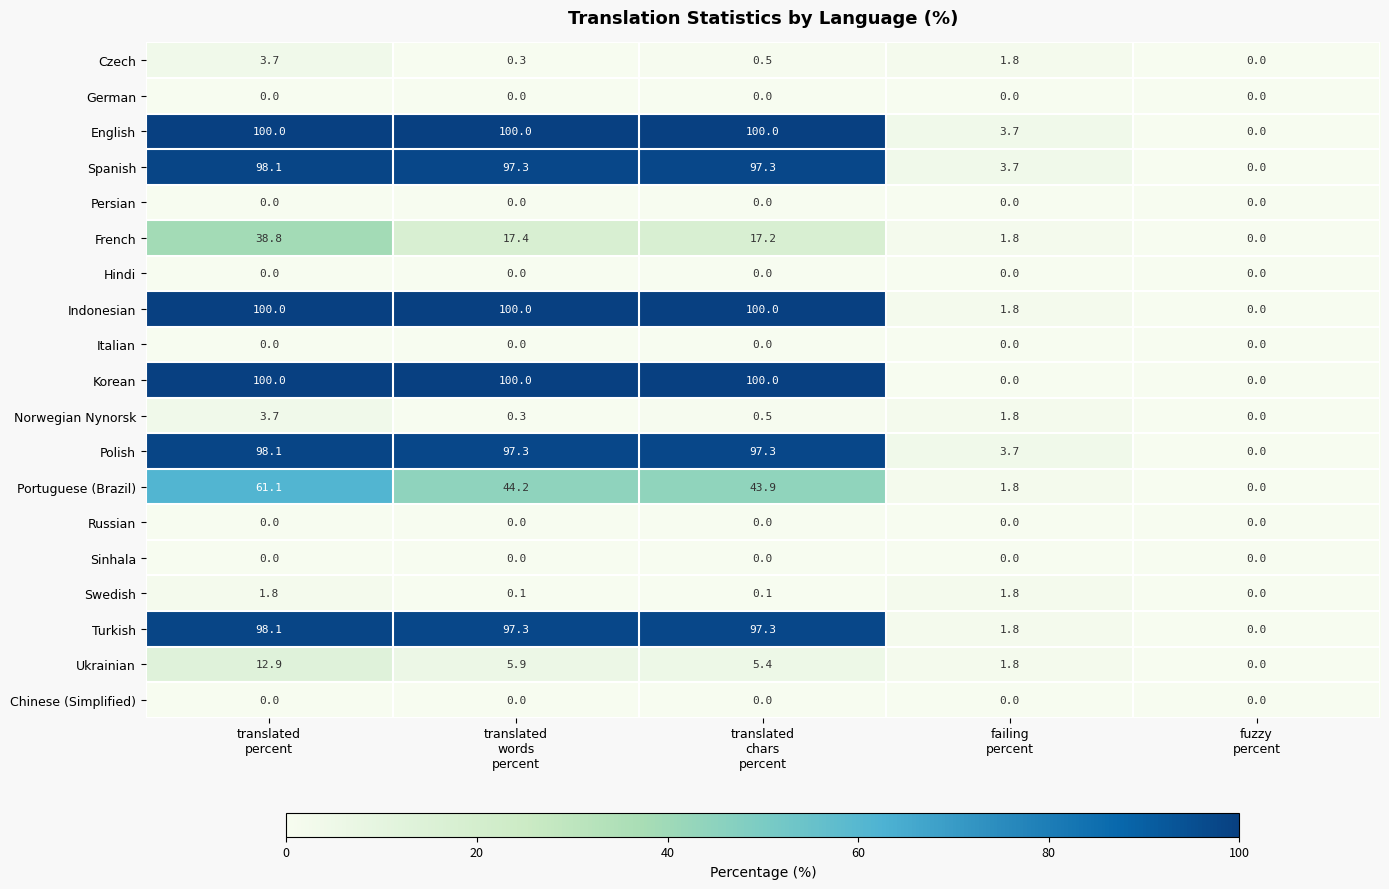

Count the number of categories in the chart.

5